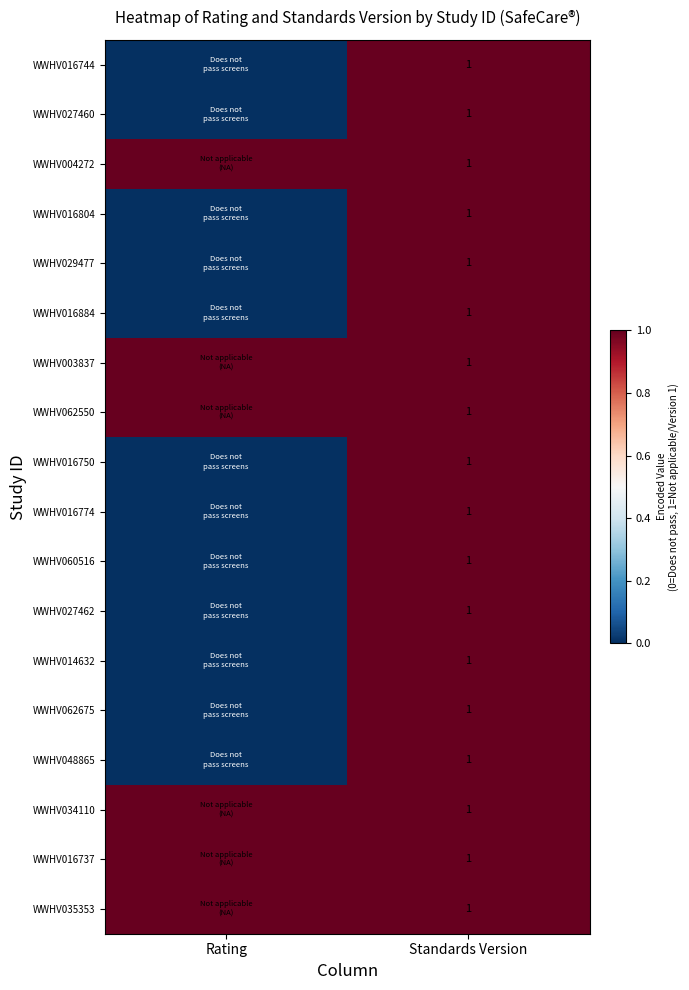

Is it true that WWHV060516 equals 1 at Standards Version?

True